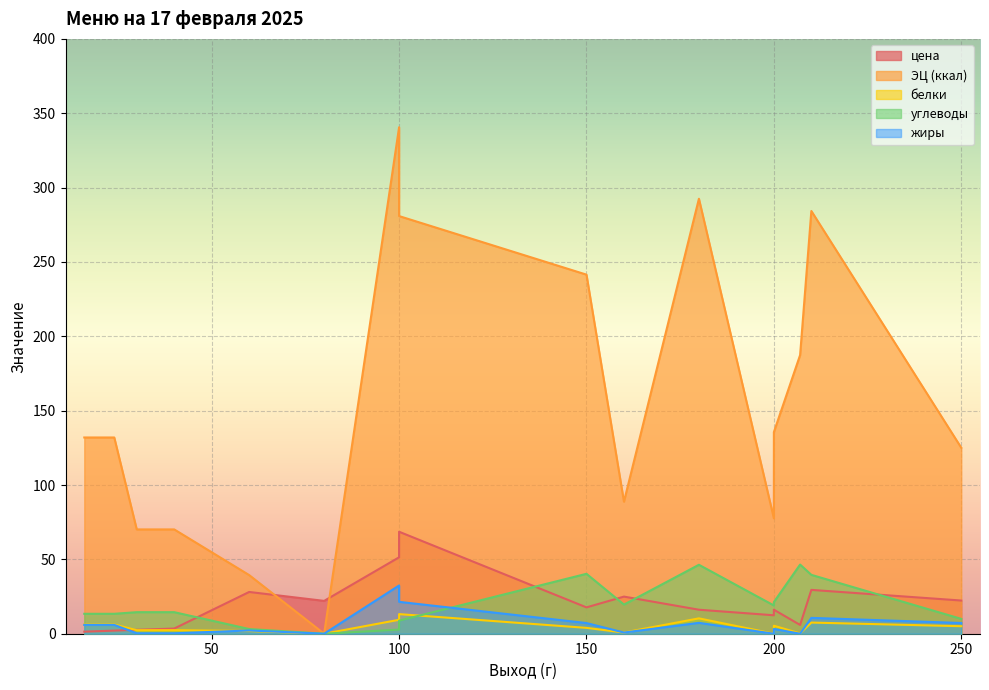

Which category has the lowest value in the жиры series?

80